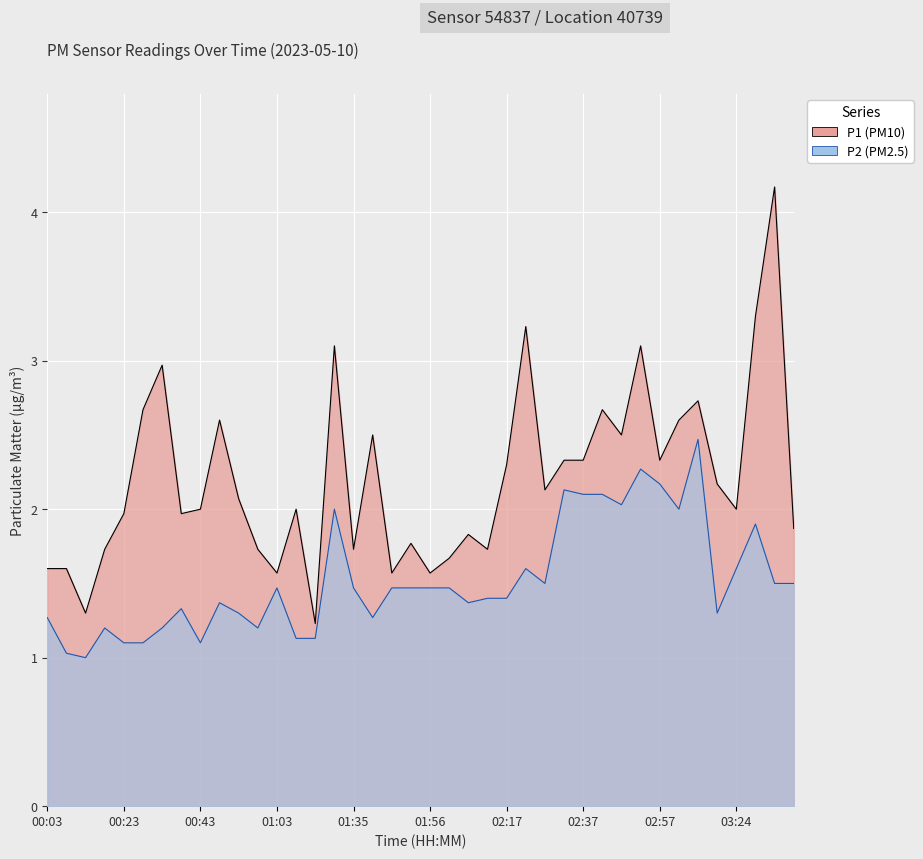

Is it true that P1 equals 2.0 at 01:08?

True